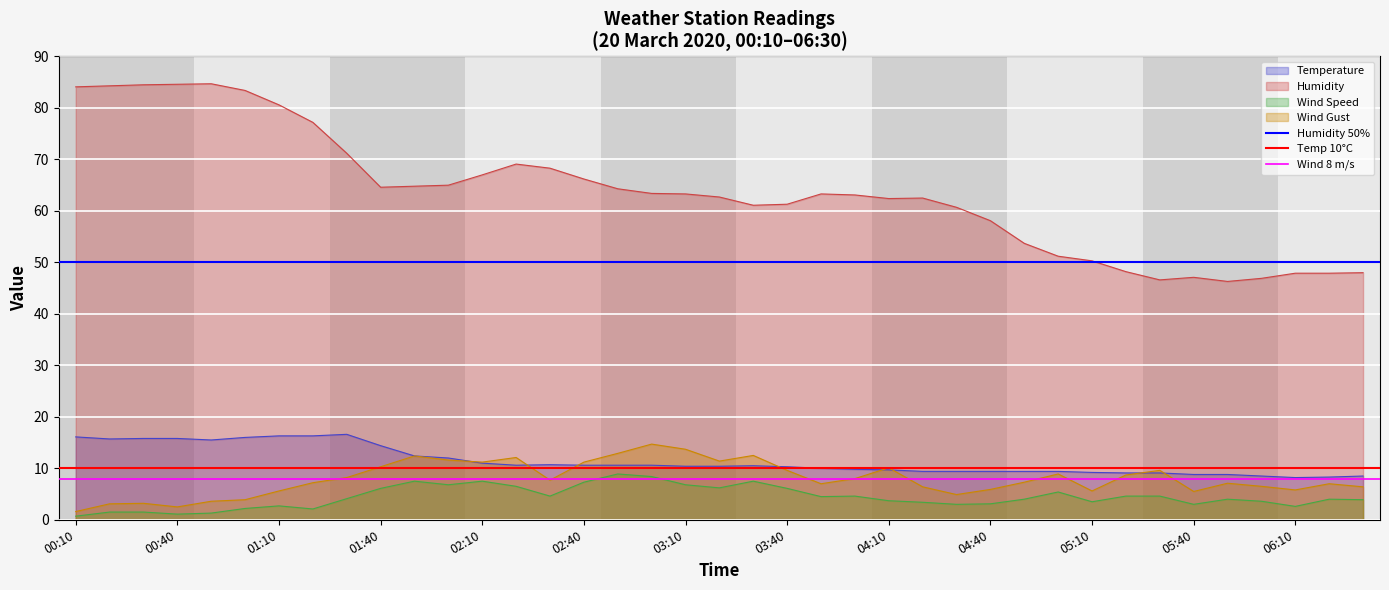

The Humidity series shows 18.2 at 05:40. True or false?

False